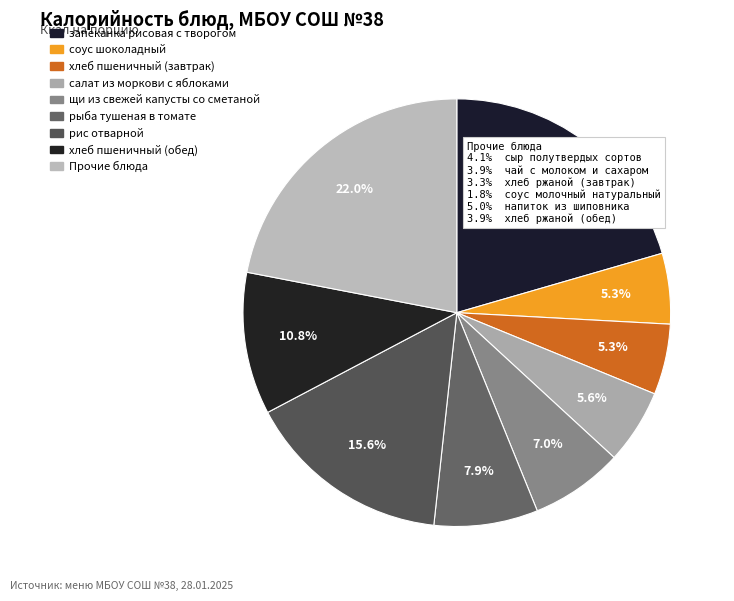

Count the number of slices in the pie.

9